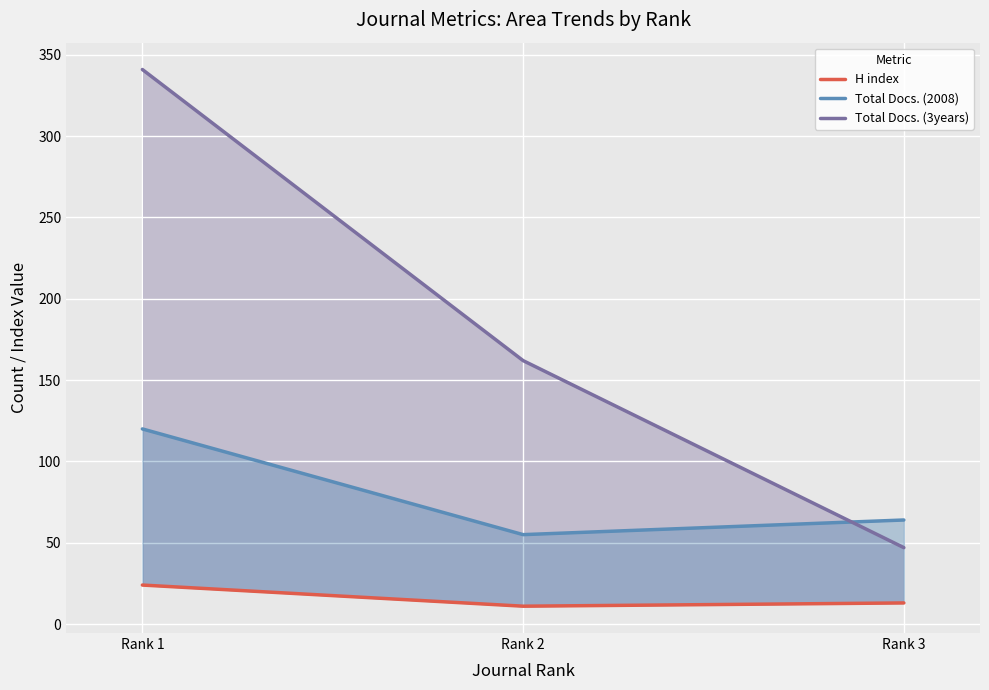

Between Rank 1 and Rank 2, which series saw the biggest shift?

Total Docs. (3years)